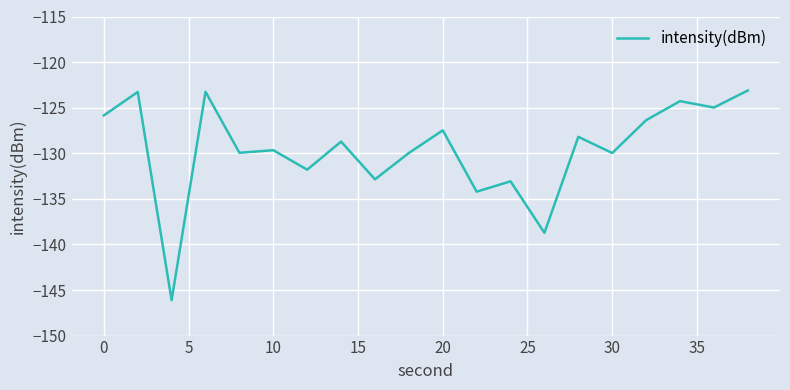

How many series are shown in this chart?

1